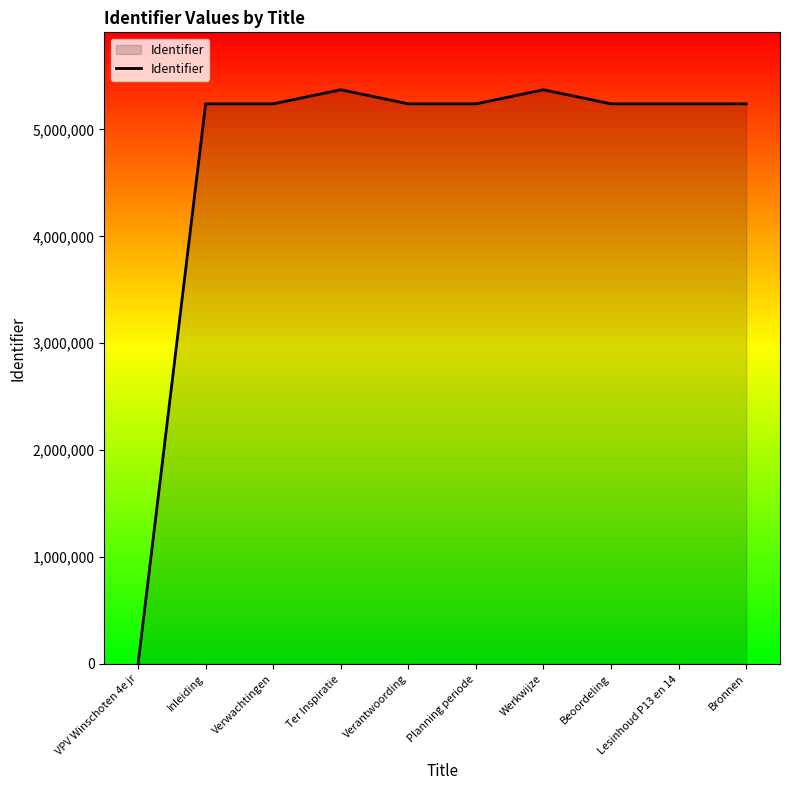

What is the sum of all values?

47421353